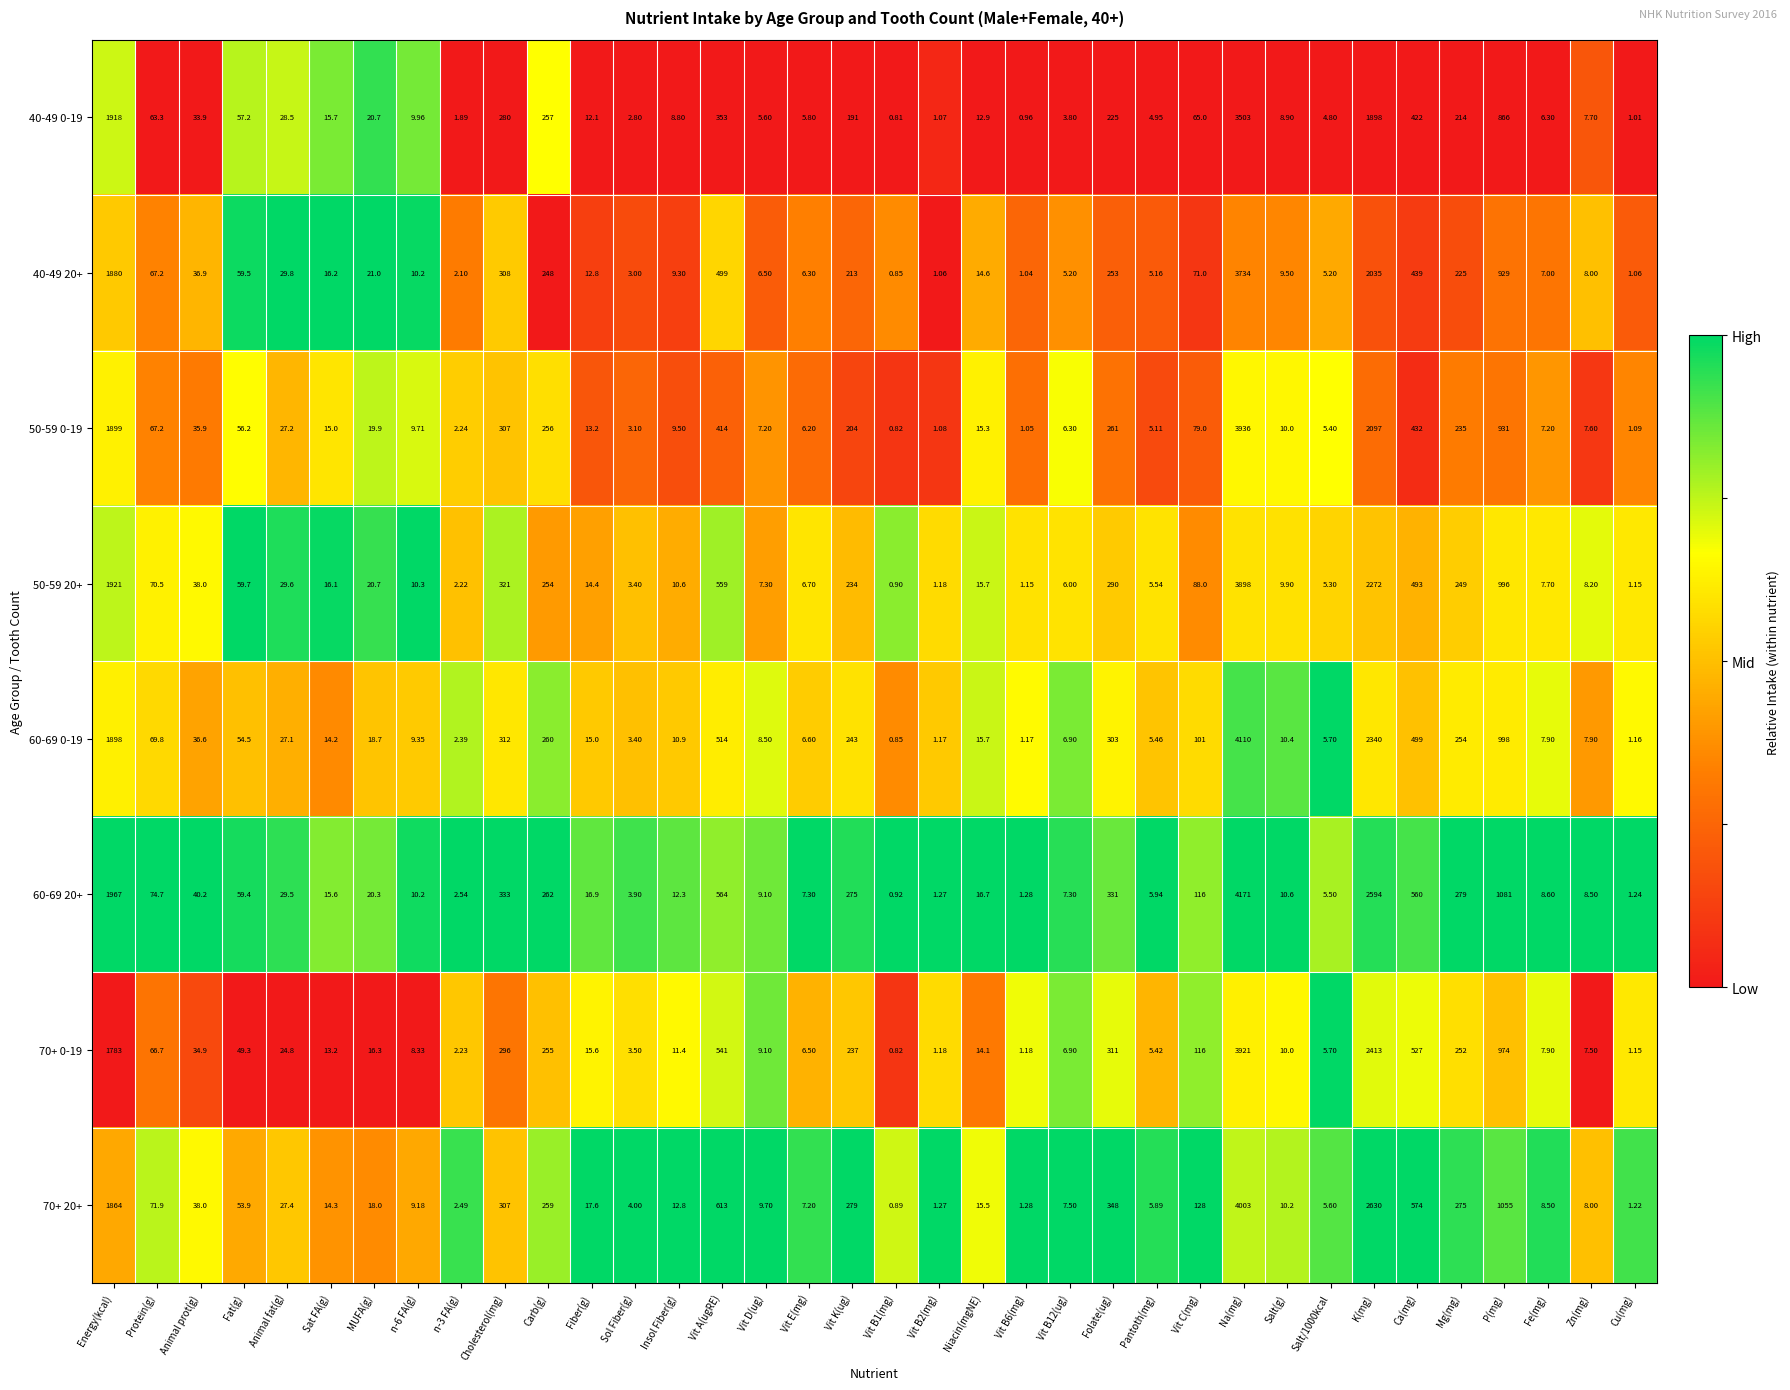

Rank the series by their maximum value, from highest to lowest.

60-69 20+, 60-69 0-19, 70+ 20+, 50-59 0-19, 70+ 0-19, 50-59 20+, 40-49 20+, 40-49 0-19